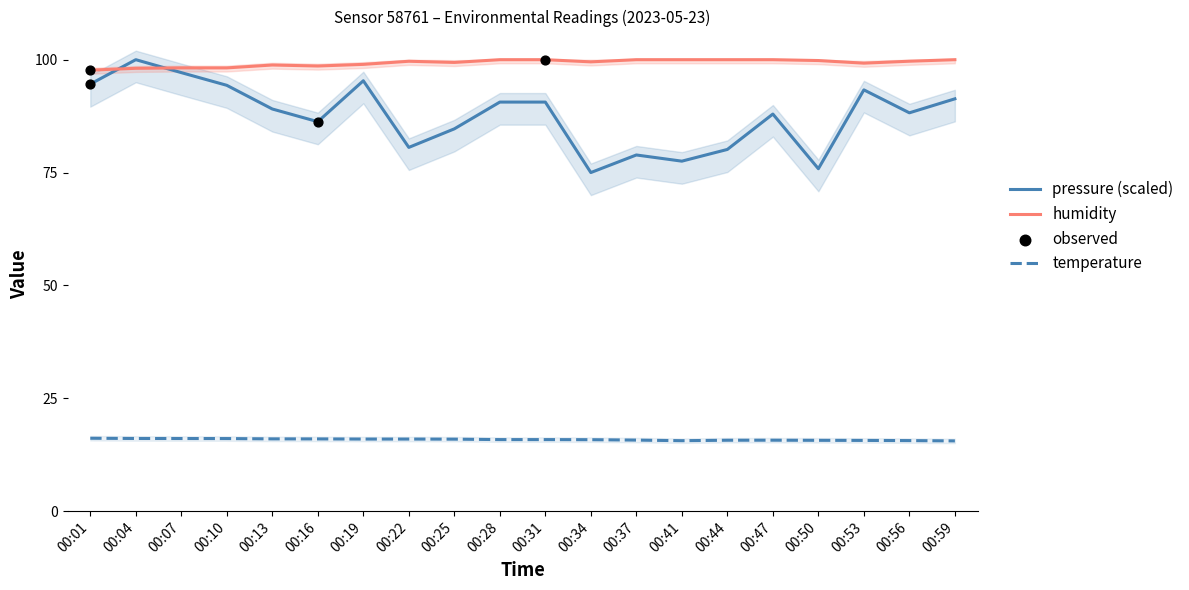

Is the value of pressure_norm at 00:10 greater than the value of temperature at 00:13?

Yes